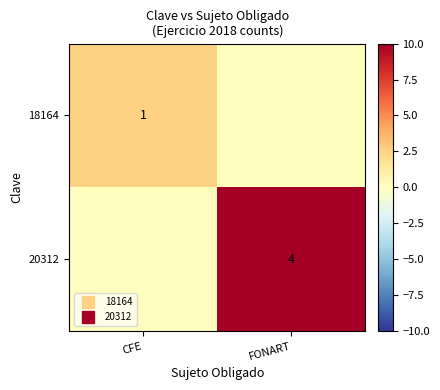

What is the total value across all series at FONART?

10.0